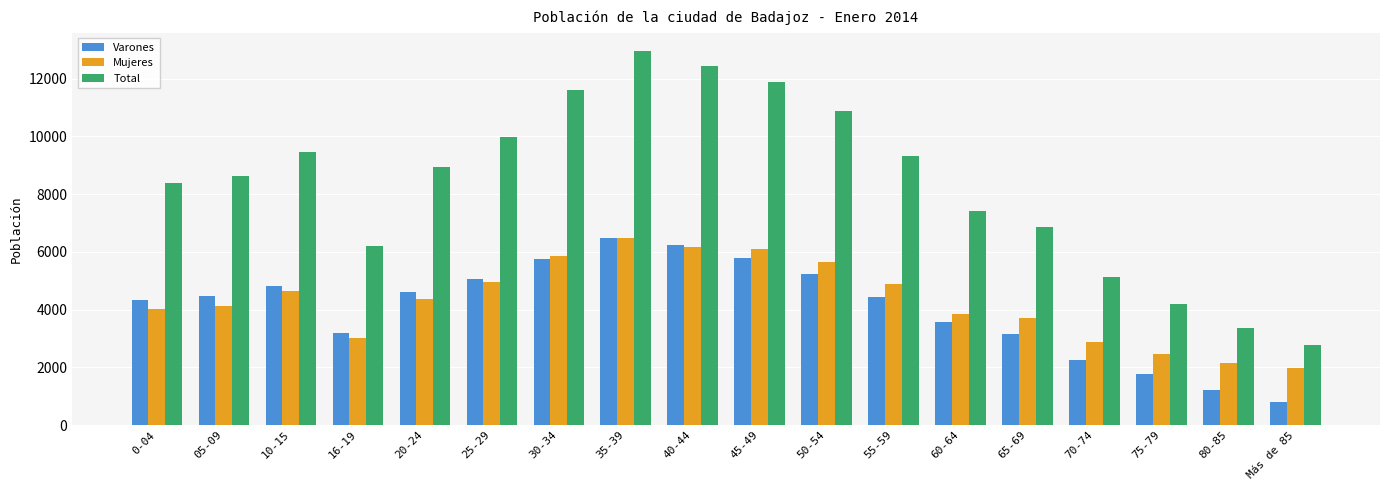

What is the minimum value shown in the chart?

790